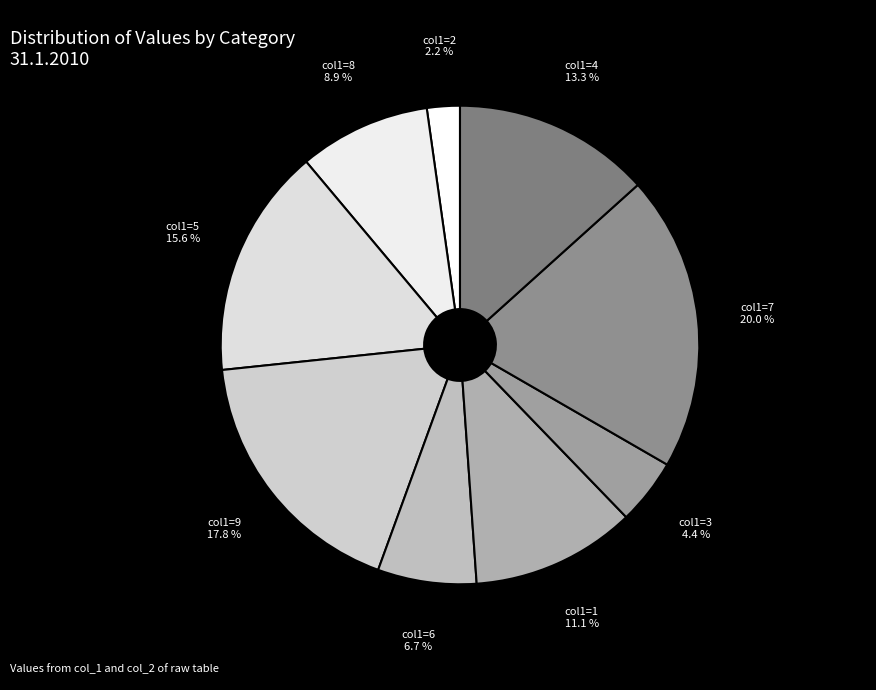

Count the number of slices in the pie.

9